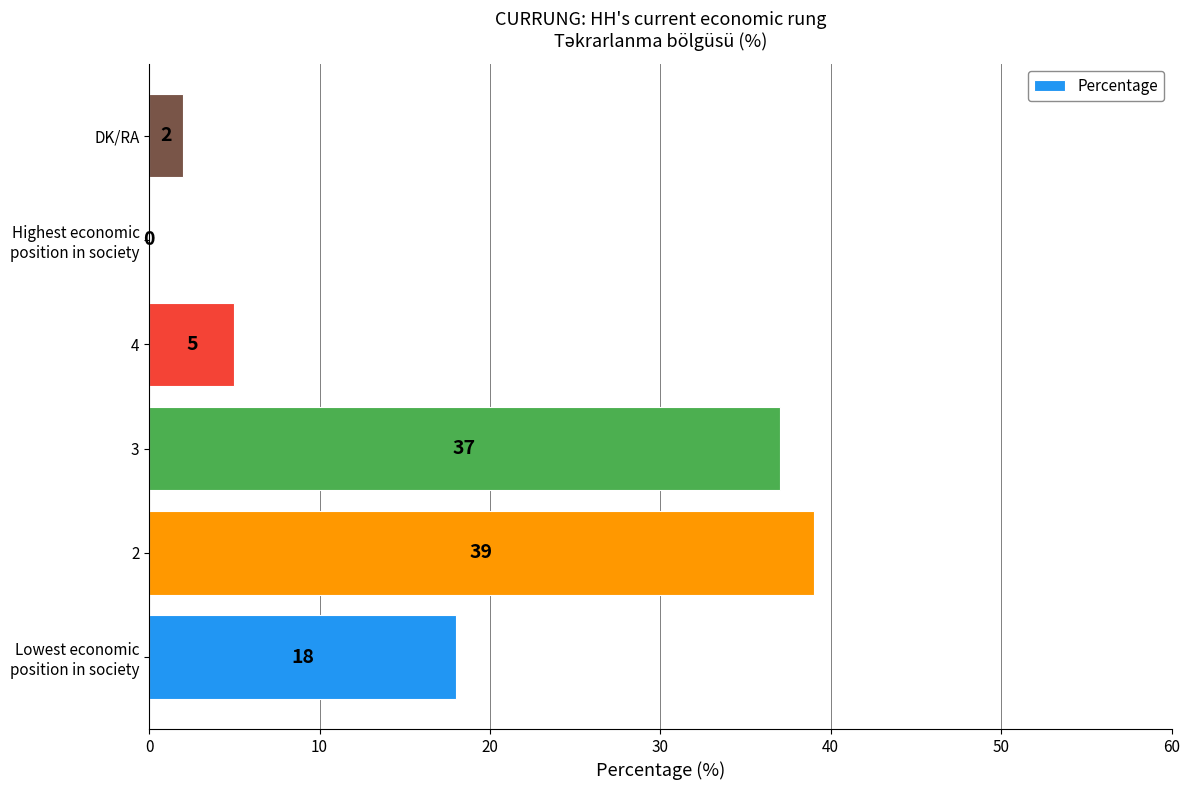

What is the sum of all values?

101